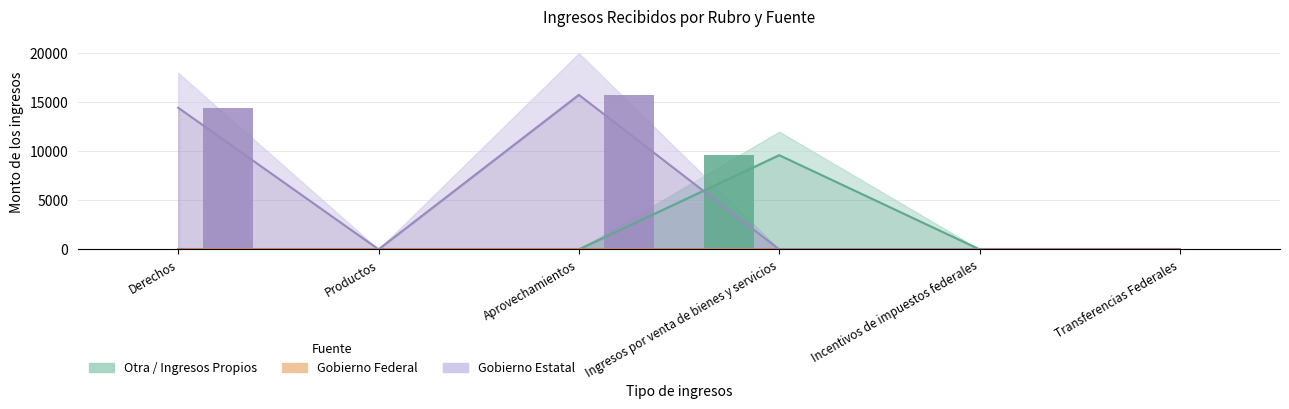

Is the value of Otra / Ingresos Propios at Productos greater than the value of Gobierno Estatal at Incentivos de impuestos federales?

No